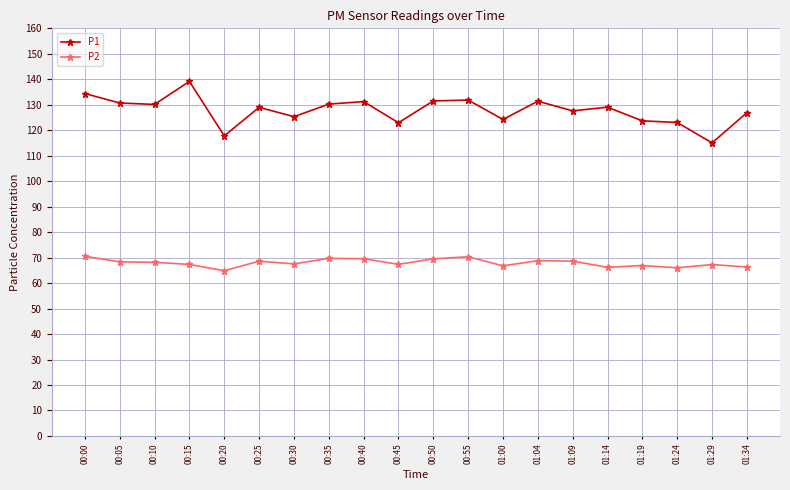

Count the number of data series in this chart.

2